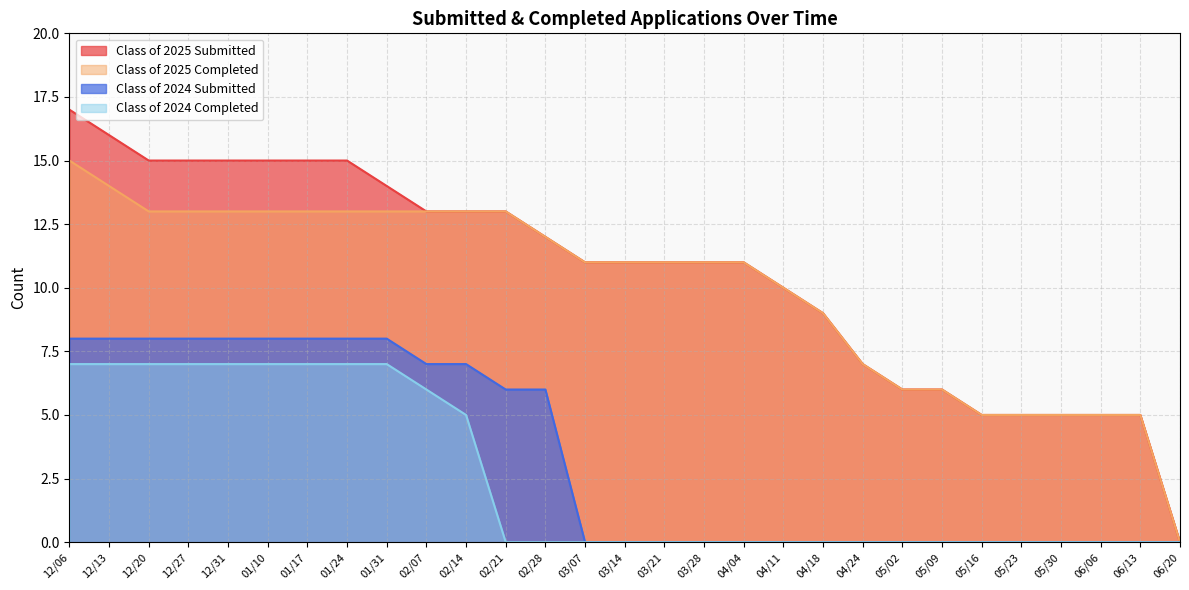

Reading right to left, extract all data points from this chart.

Class of 2025 Submitted: 06/20=0	06/13=5	06/06=5	05/30=5	05/23=5	05/16=5	05/09=6	05/02=6	04/24=7	04/18=9	04/11=10	04/04=11	03/28=11	03/21=11	03/14=11	03/07=11	02/28=12	02/21=13	02/14=13	02/07=13	01/31=14	01/24=15	01/17=15	01/10=15	12/31=15	12/27=15	12/20=15	12/13=16	12/06=17
Class of 2025 Completed: 06/20=0	06/13=5	06/06=5	05/30=5	05/23=5	05/16=5	05/09=6	05/02=6	04/24=7	04/18=9	04/11=10	04/04=11	03/28=11	03/21=11	03/14=11	03/07=11	02/28=12	02/21=13	02/14=13	02/07=13	01/31=13	01/24=13	01/17=13	01/10=13	12/31=13	12/27=13	12/20=13	12/13=14	12/06=15
Class of 2024 Submitted: 06/20=0	06/13=0	06/06=0	05/30=0	05/23=0	05/16=0	05/09=0	05/02=0	04/24=0	04/18=0	04/11=0	04/04=0	03/28=0	03/21=0	03/14=0	03/07=0	02/28=6	02/21=6	02/14=7	02/07=7	01/31=8	01/24=8	01/17=8	01/10=8	12/31=8	12/27=8	12/20=8	12/13=8	12/06=8
Class of 2024 Completed: 06/20=0	06/13=0	06/06=0	05/30=0	05/23=0	05/16=0	05/09=0	05/02=0	04/24=0	04/18=0	04/11=0	04/04=0	03/28=0	03/21=0	03/14=0	03/07=0	02/28=0	02/21=0	02/14=5	02/07=6	01/31=7	01/24=7	01/17=7	01/10=7	12/31=7	12/27=7	12/20=7	12/13=7	12/06=7